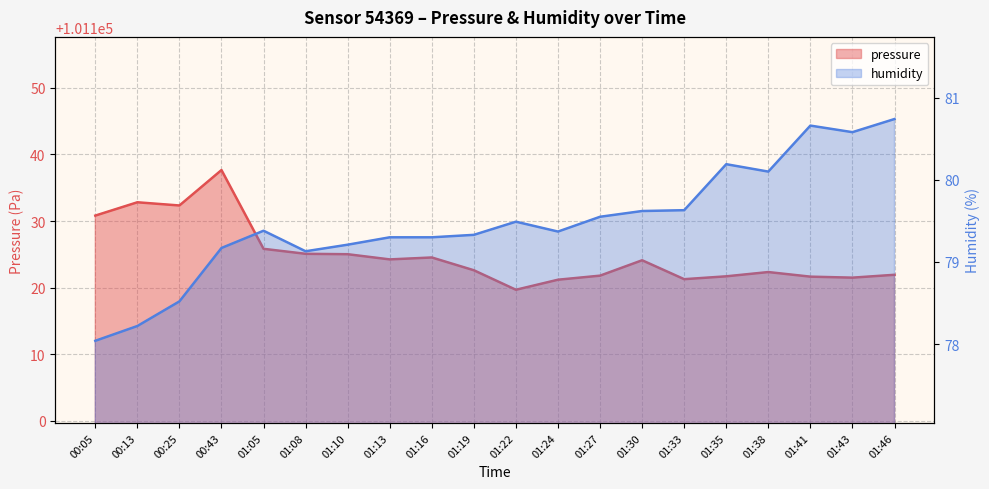

Reading left to right, list all the values displayed in this chart.

pressure: 101130.8	101132.8	101132.3	101137.7	101125.8	101125.1	101125.0	101124.2	101124.5	101122.6	101119.7	101121.2	101121.8	101124.1	101121.3	101121.7	101122.3	101121.6	101121.5	101121.9
humidity: 78.0	78.2	78.5	79.2	79.4	79.1	79.2	79.3	79.3	79.3	79.5	79.4	79.5	79.6	79.6	80.2	80.1	80.7	80.6	80.7